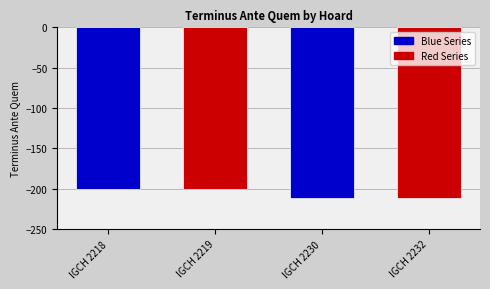

Count the number of data series in this chart.

1